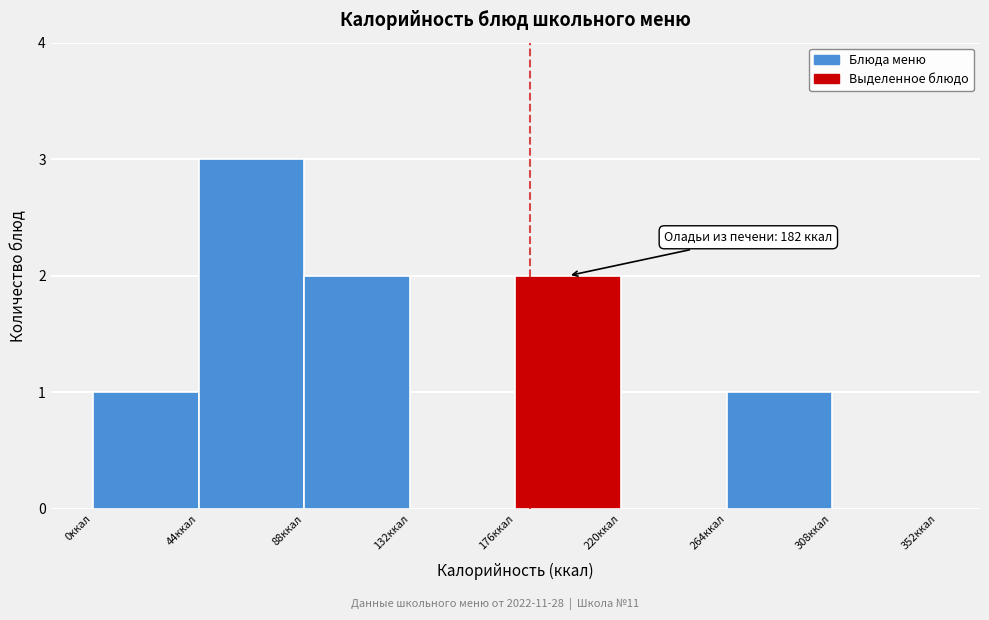

Which range on the x-axis has the tallest bar?

44 to 88